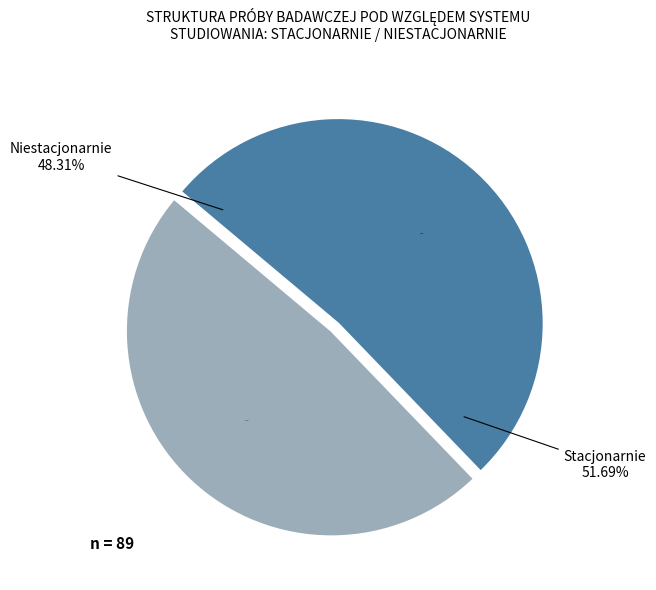

Does 5 represent more than half of the total?

No